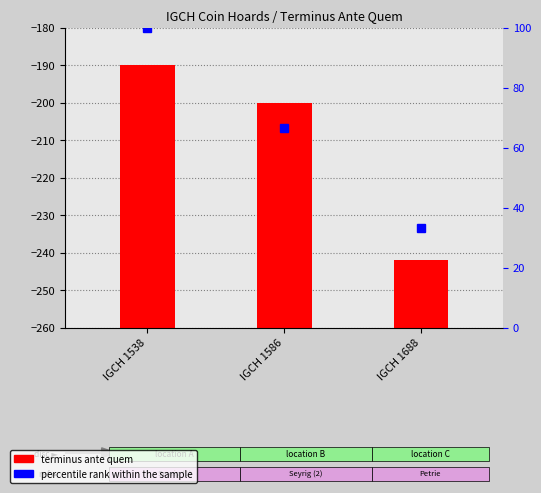

The percentile rank within the sample series shows 112.5 at IGCH 1586. True or false?

False